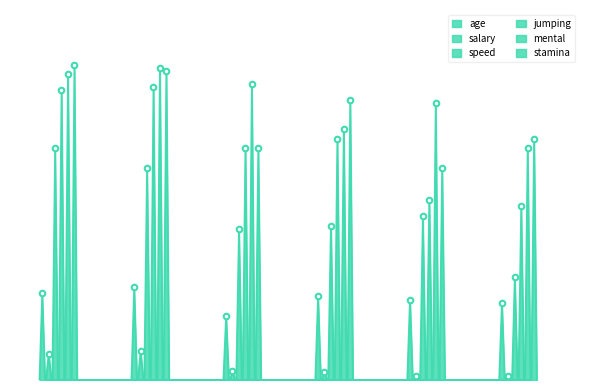

True or false: stamina and jumping intersect in this chart.

False